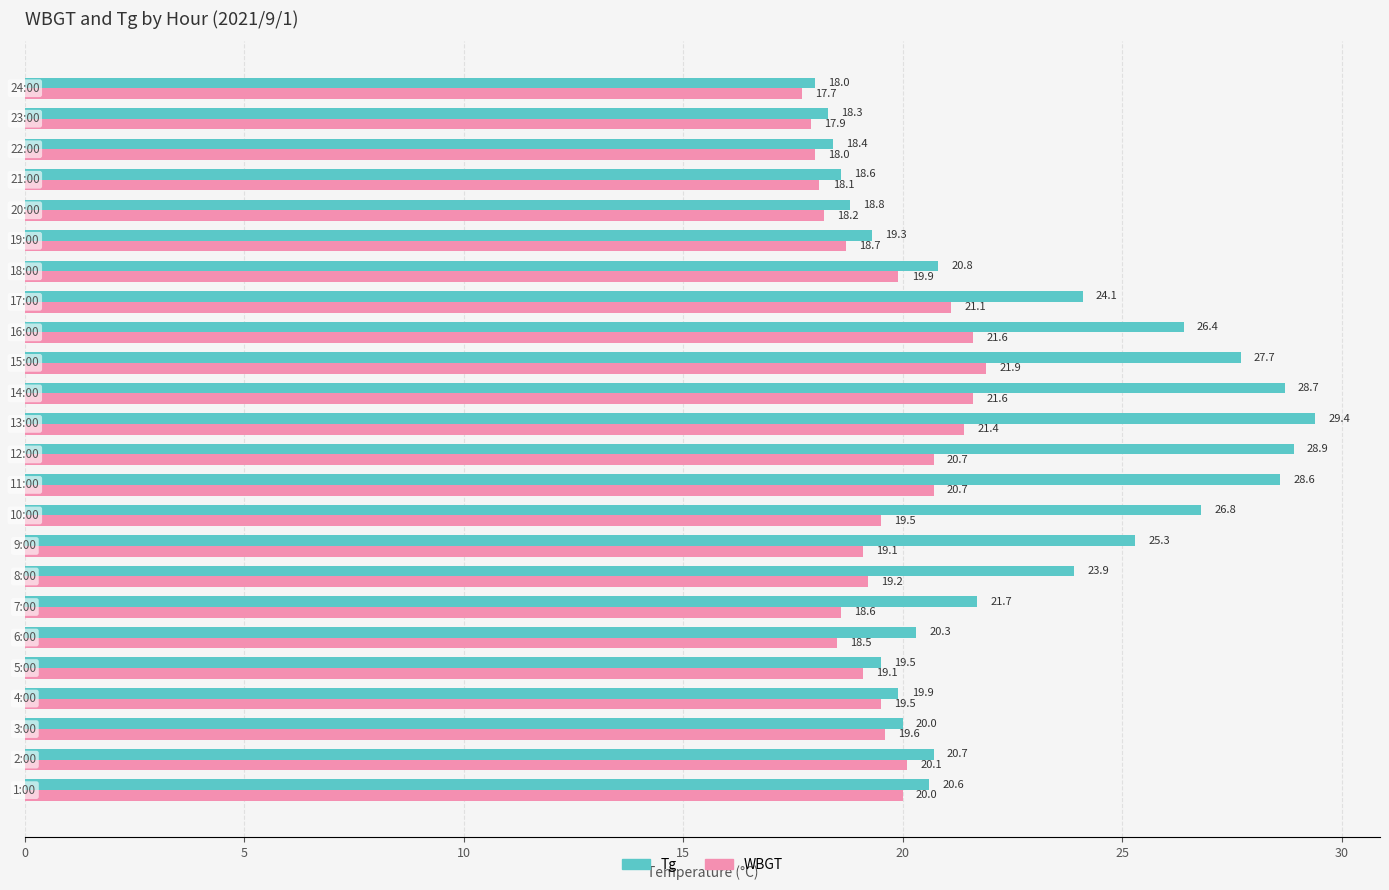

Rank the series by their average value, from highest to lowest.

Tg, WBGT